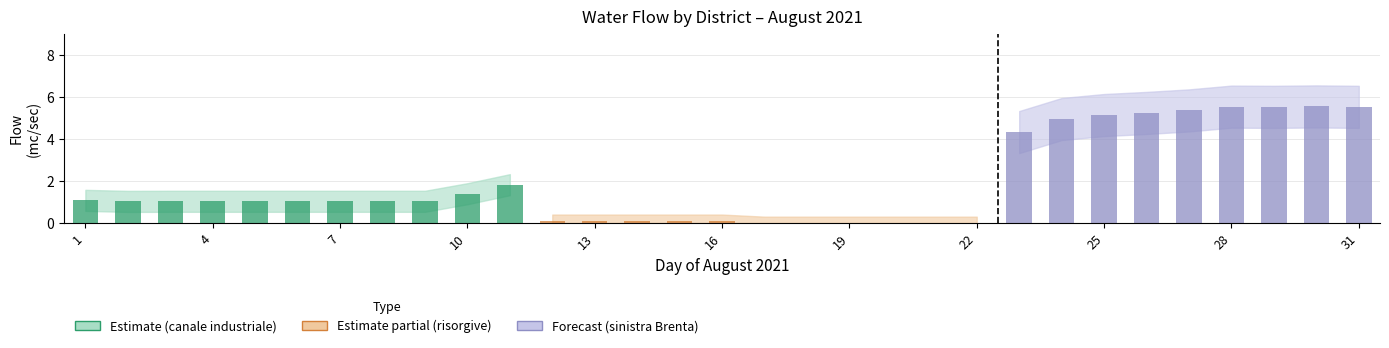

Which has a higher value, 27 or 20?

27